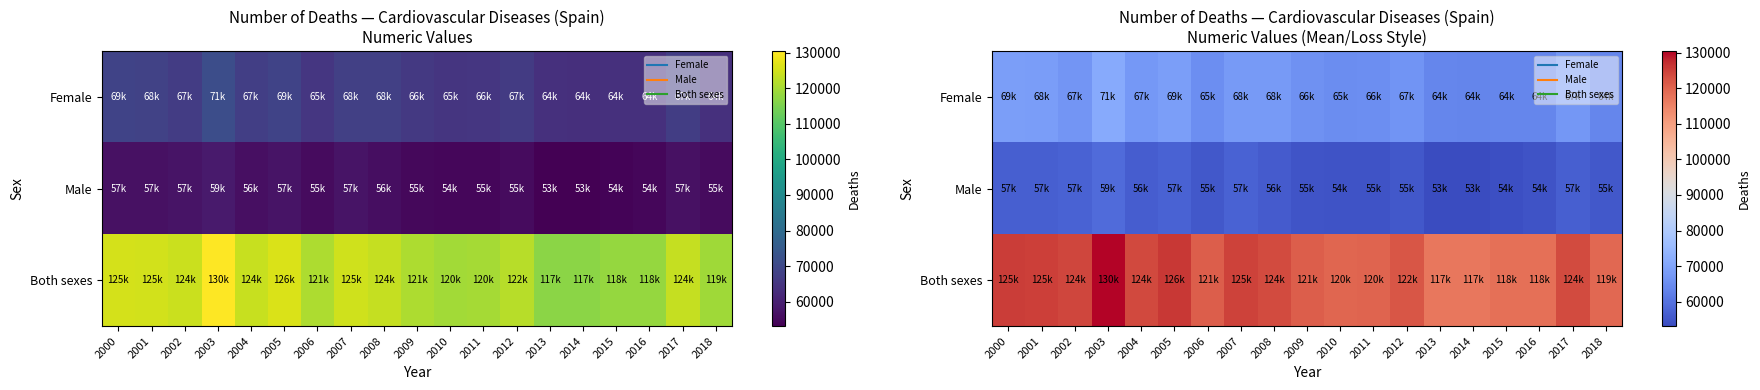

How many series are shown in this chart?

3